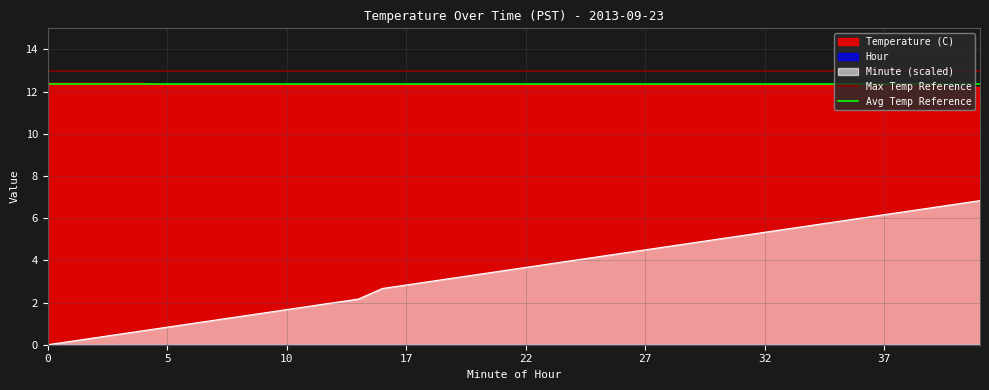

True or false: Temperature (C) and Minute (scaled) intersect in this chart.

False